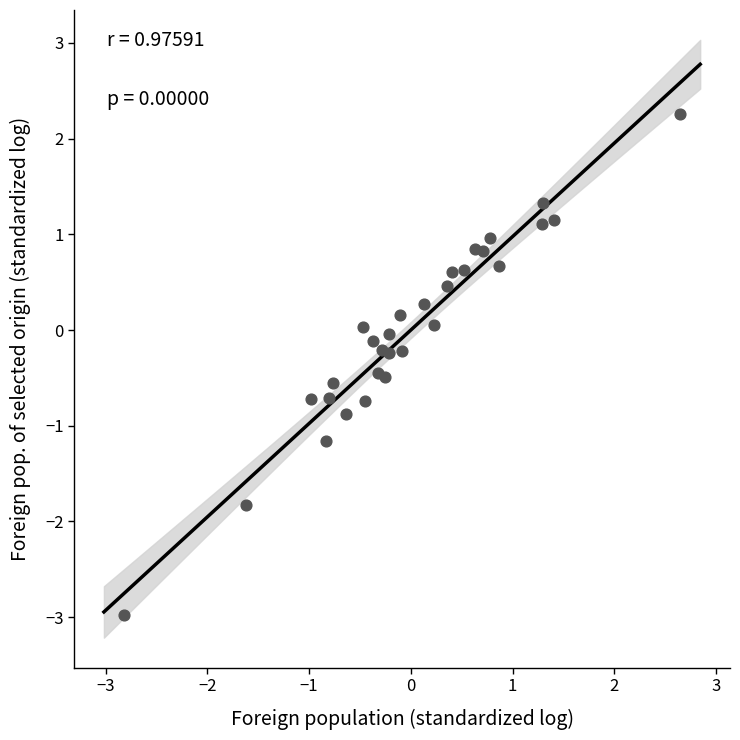

What is the range of X values (max minus min)?

5.5